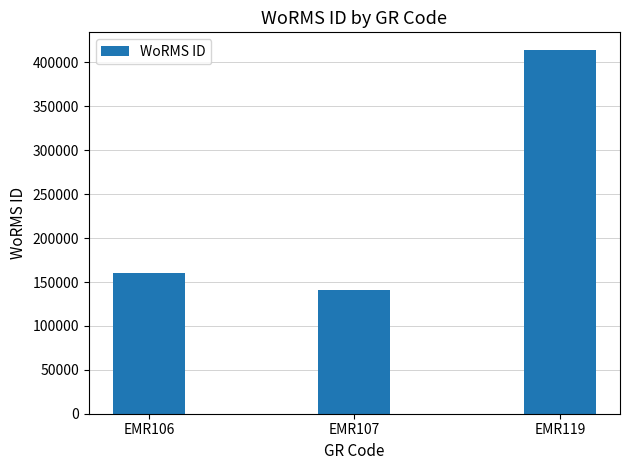

Reading right to left, extract all data points from this chart.

EMR119=413641	EMR107=140735	EMR106=160539